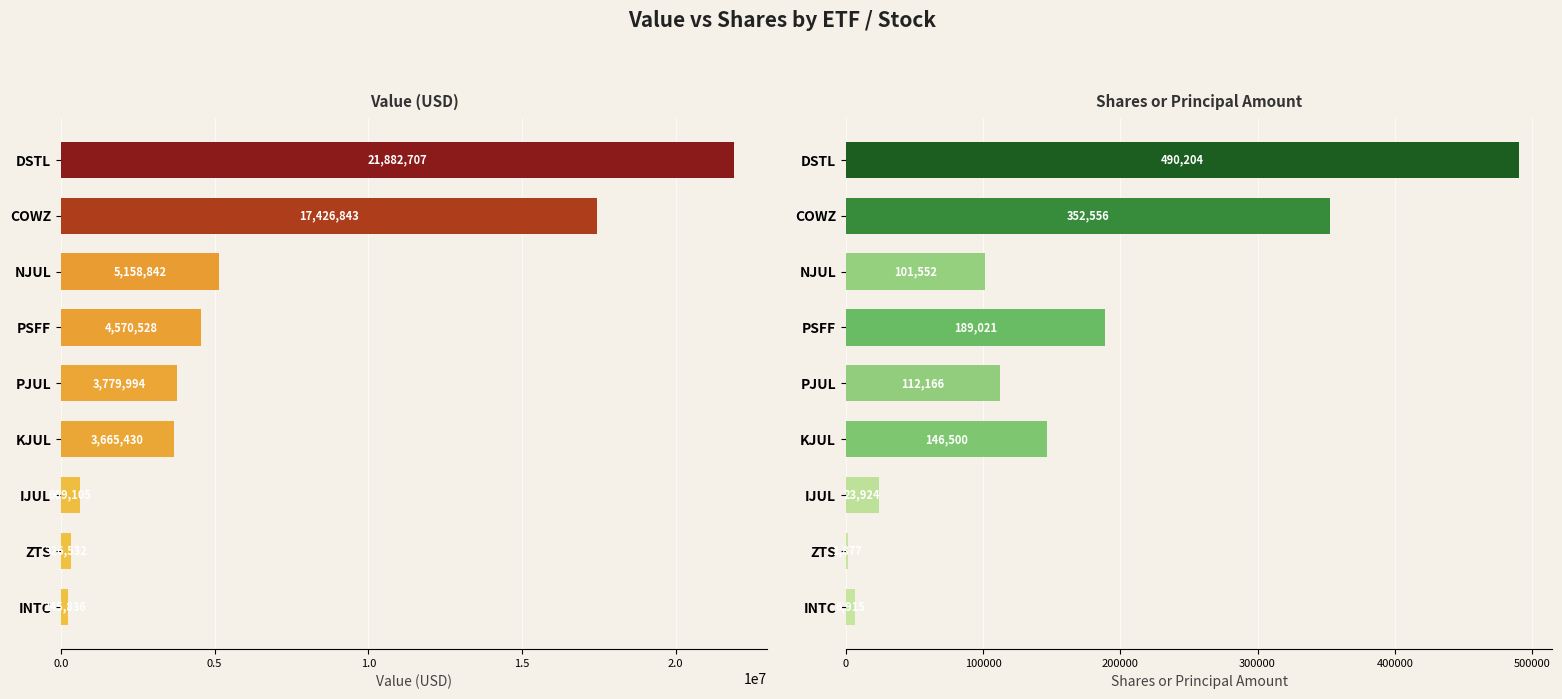

Reading left to right, transcribe all the data shown in this chart.

Value: 21882707	17426843	5158842	4570528	3779994	3665430	609105	326532	245836
Shares or principal amount: 490204	352556	101552	189021	112166	146500	23924	1877	6915